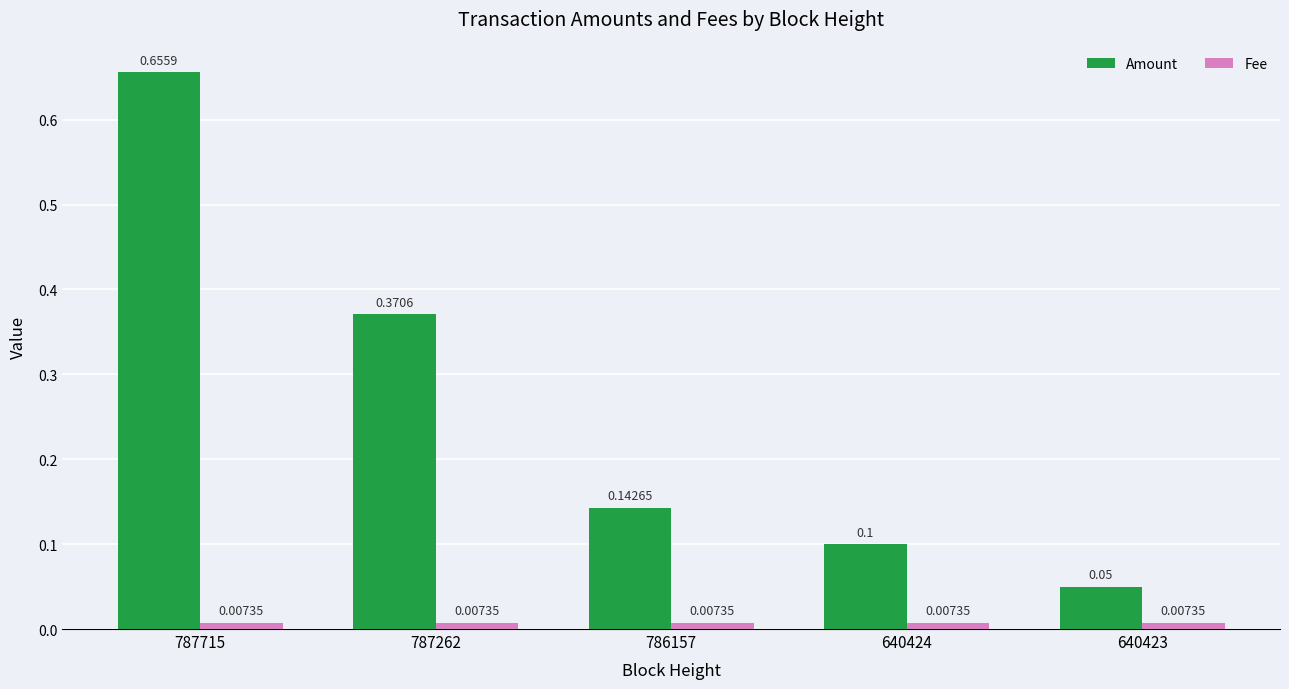

What is the difference between the Amount values at 787262 and 787715?

0.3